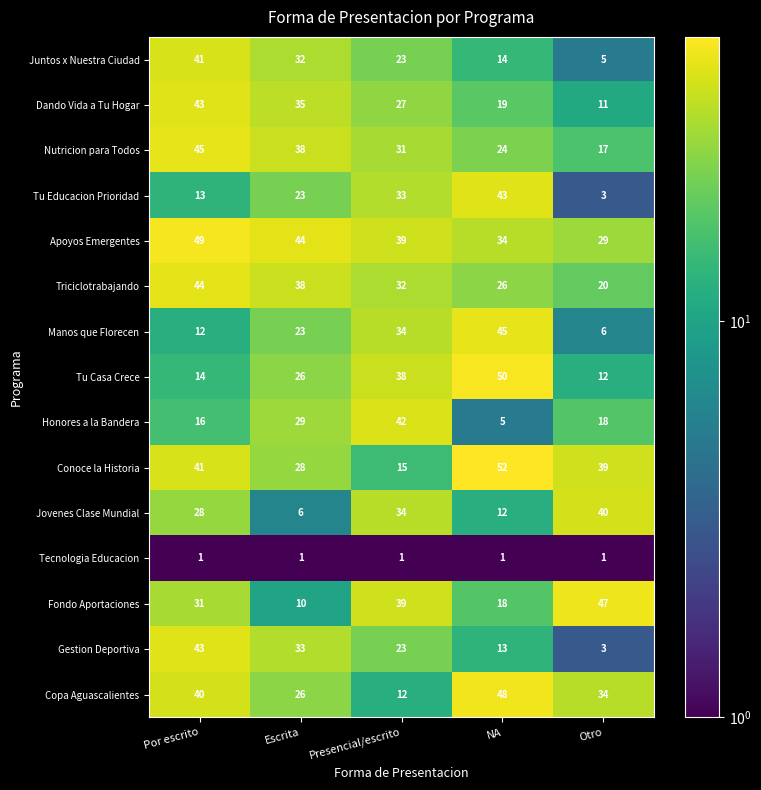

Is it true that Dando Vida a Tu Hogar equals 4 at Otro?

False